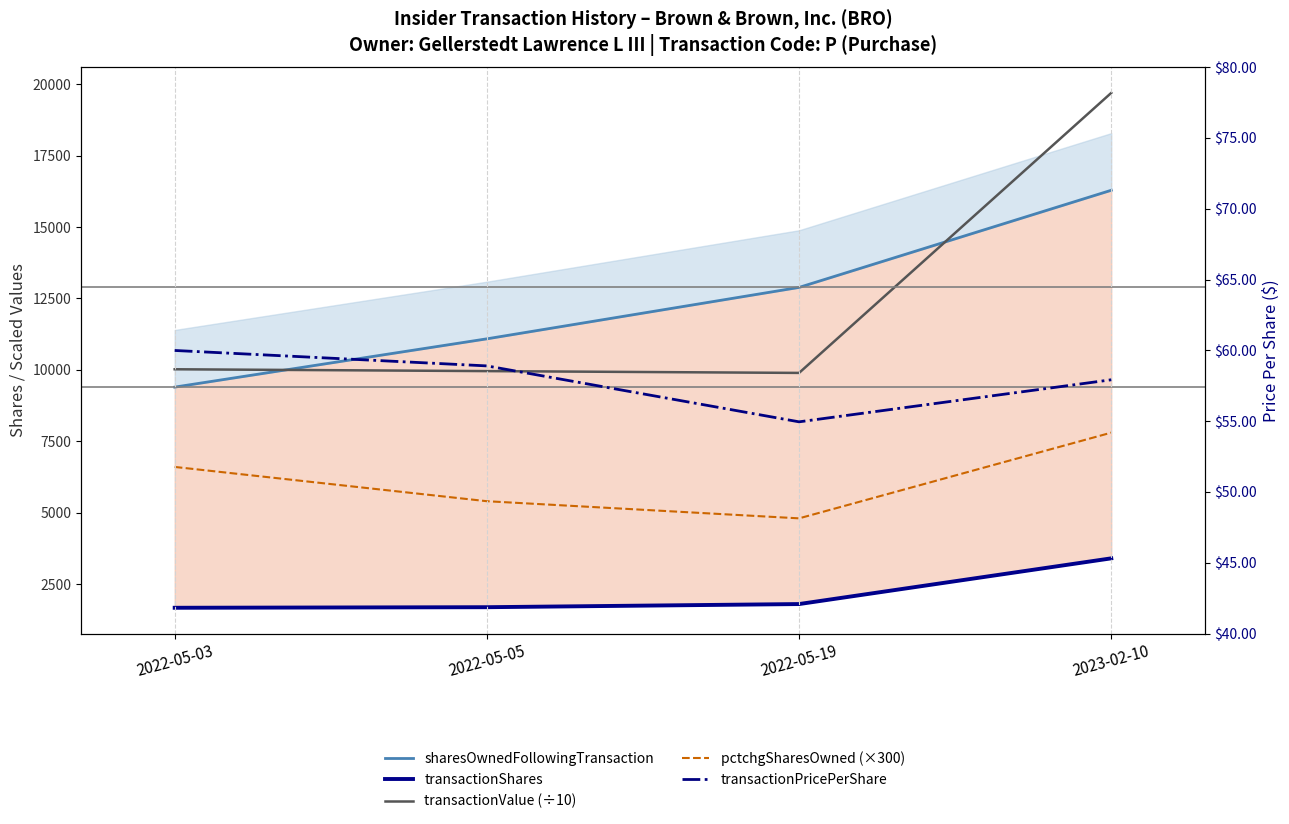

What is the label of the 2nd point from the left?

2022-05-05